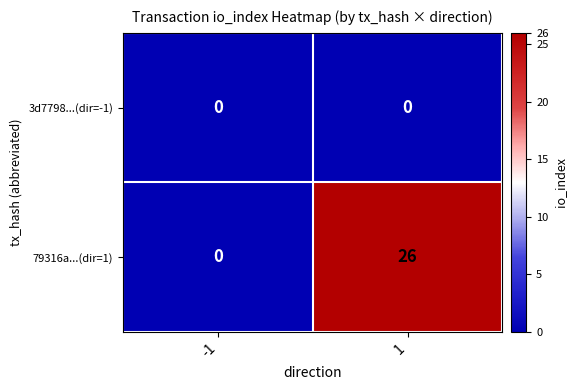

The value of 3d7798...(dir=-1) at 1 is 0. True or false?

True